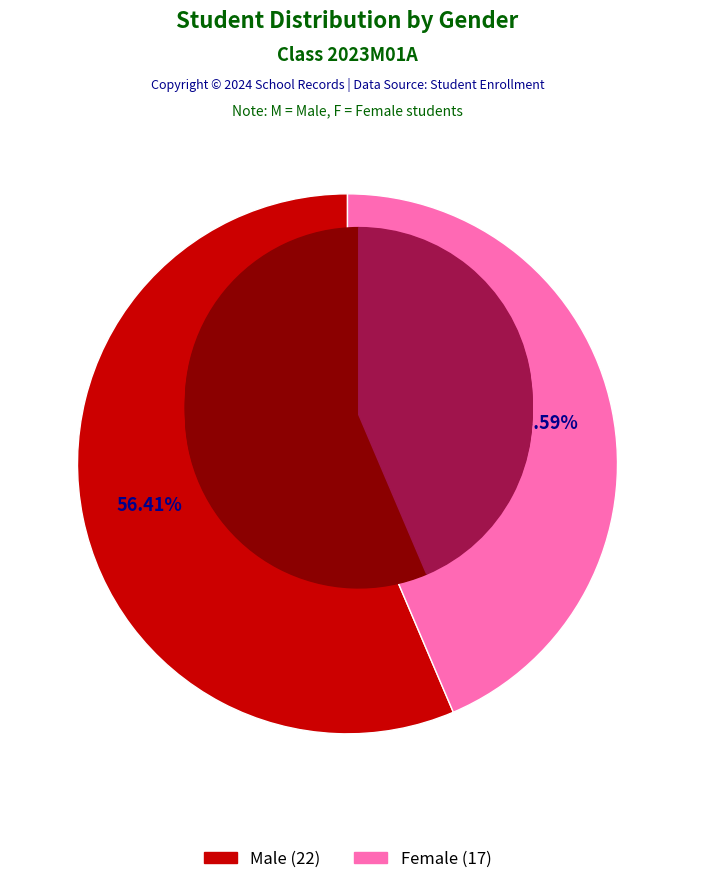

Count the number of slices in the pie.

2